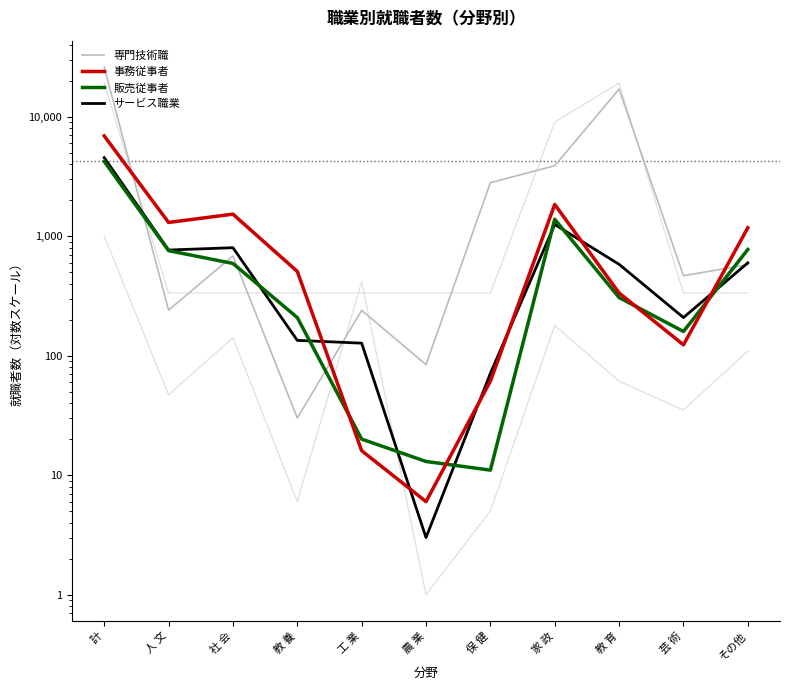

What is the label of the 8th point from the left?

家 政